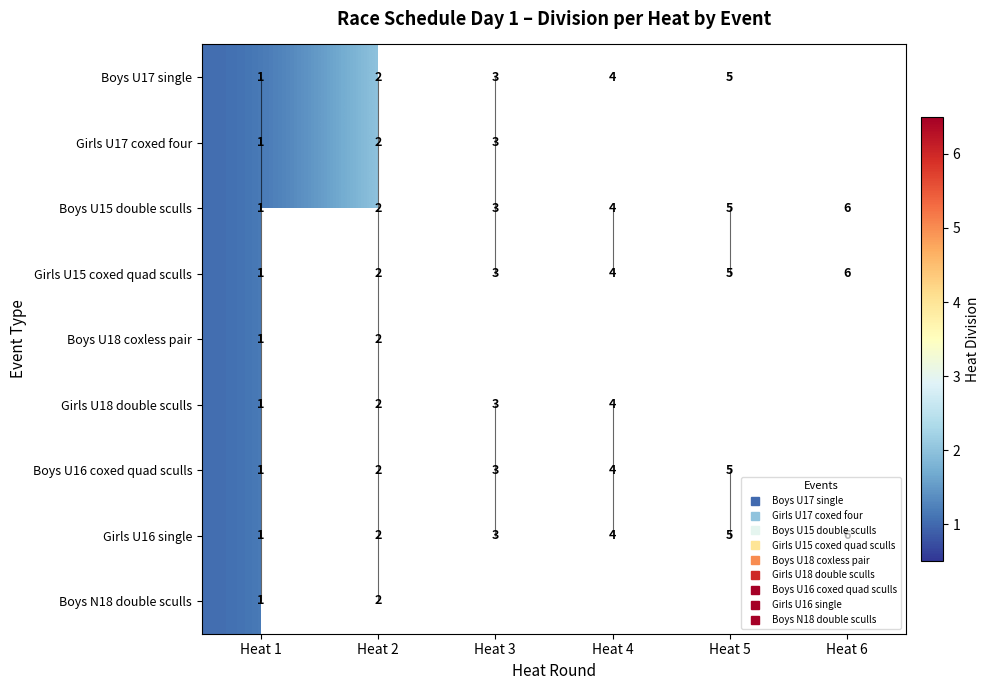

How many Boys U15 double sculls values are between 2 and 5?

4